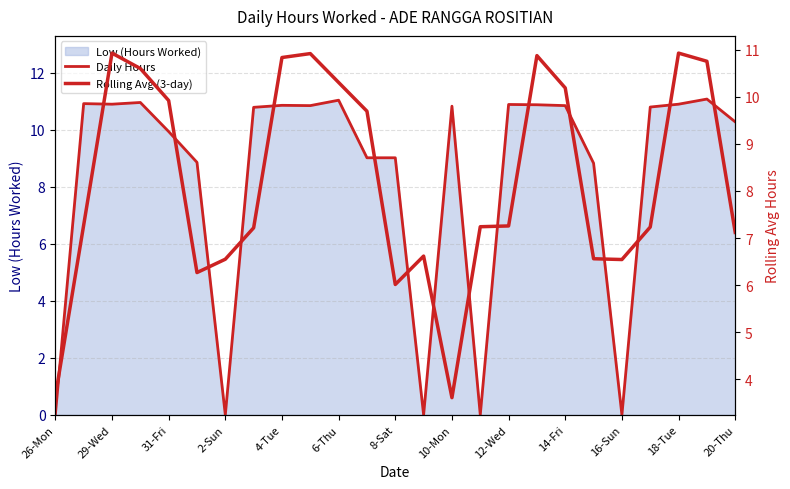

How many lines are shown in the chart?

2